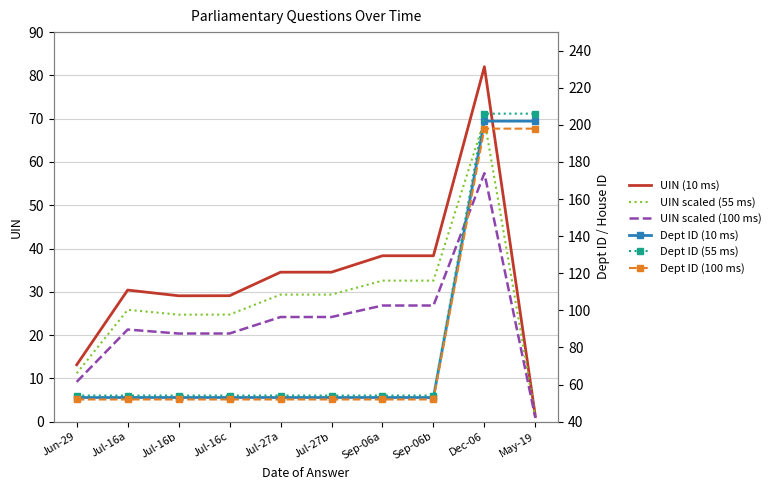

Which series has the largest range (max minus min)?

Dept ID (55 ms)